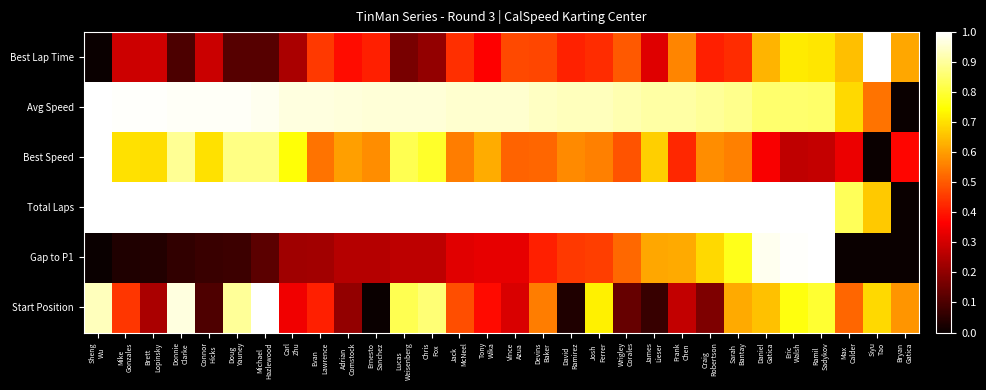

Rank the series at Siyu Tao from lowest to highest value.

Best Speed, Gap to P1, Avg Speed, Total Laps, Start Position, Best Lap Time